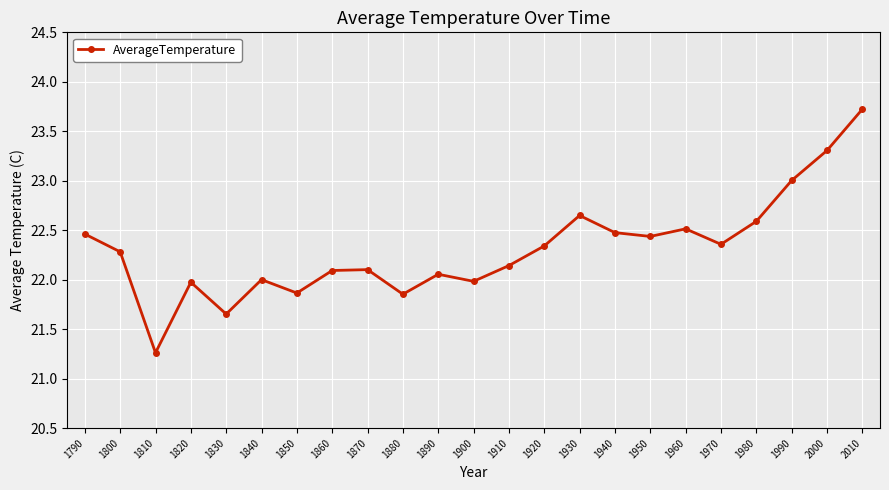

What is the value of the 3rd point from the left?

21.3